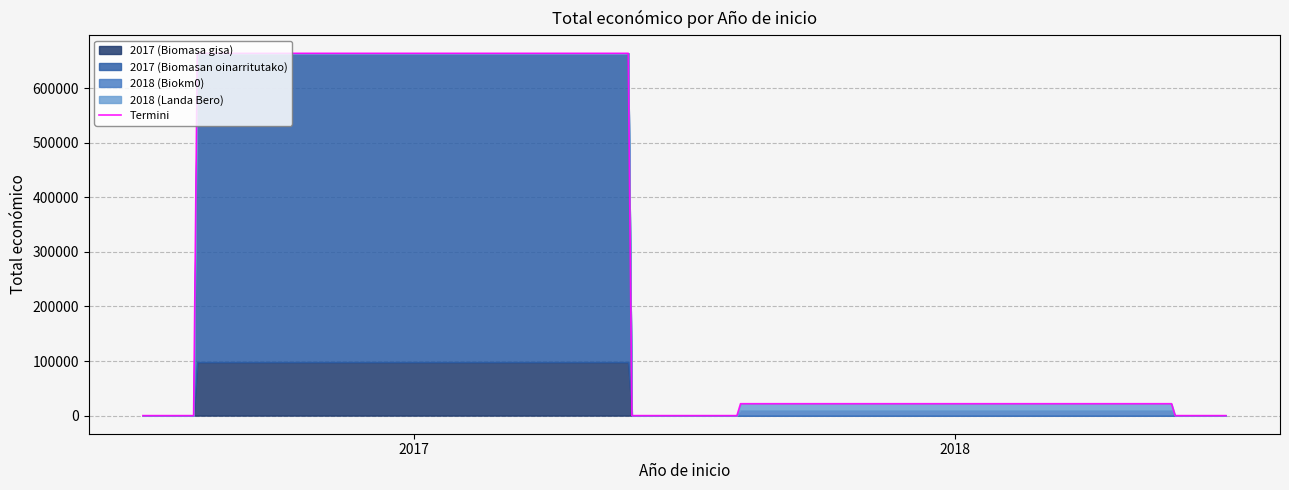

What is the difference between the second highest and minimum values?

88236